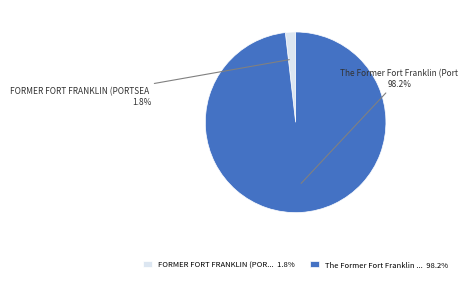

What is the total percentage of FORMER FORT FRANKLIN (POR... 1.8% and The Former Fort Franklin ... 98.2%?

100.0%